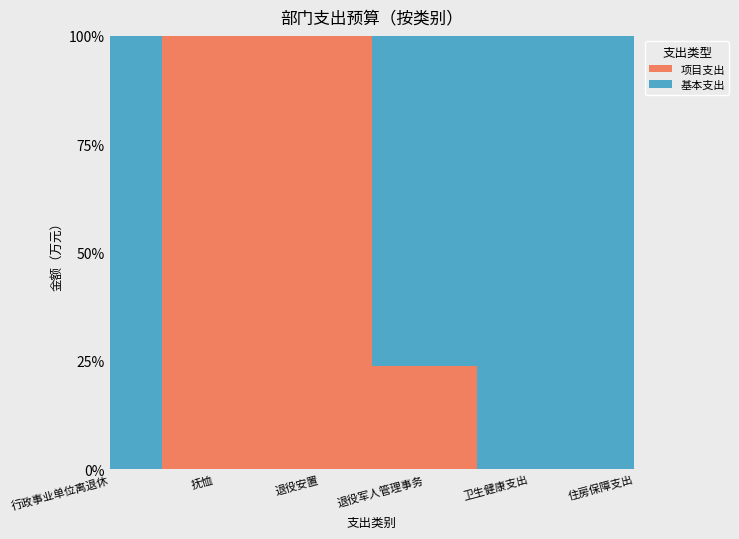

Reading left to right, extract all data points from this chart.

基本支出: 13.9	0.0	0.0	77.0	4.6	8.3
项目支出: 0.0	516.3	102.0	24.0	0.0	0.0